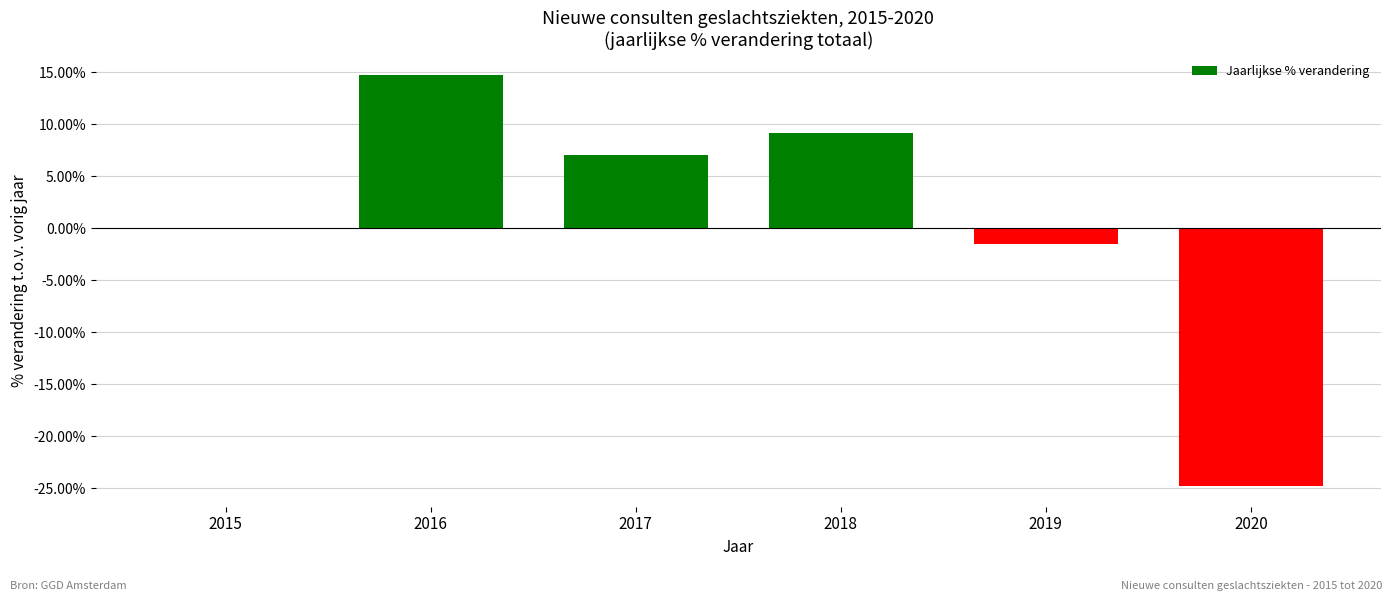

Reading left to right, extract all data points from this chart.

2015=0.0	2016=14.8	2017=7.0	2018=9.1	2019=-1.5	2020=-24.8